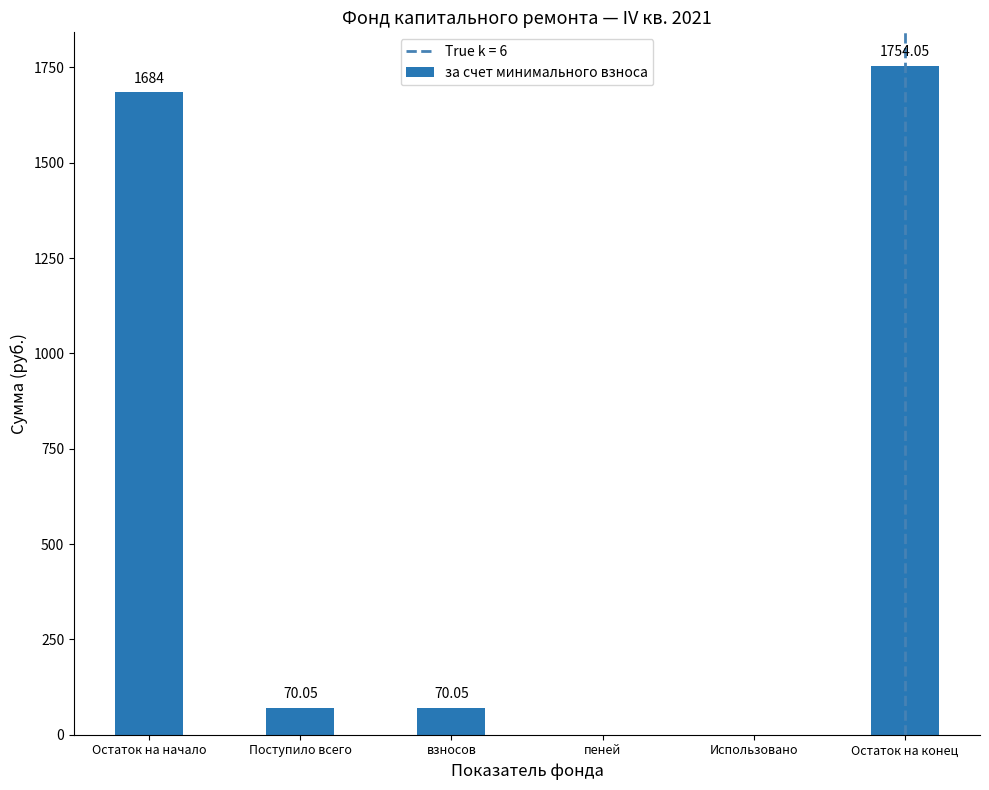

The value at взносов is 14.1. True or false?

False